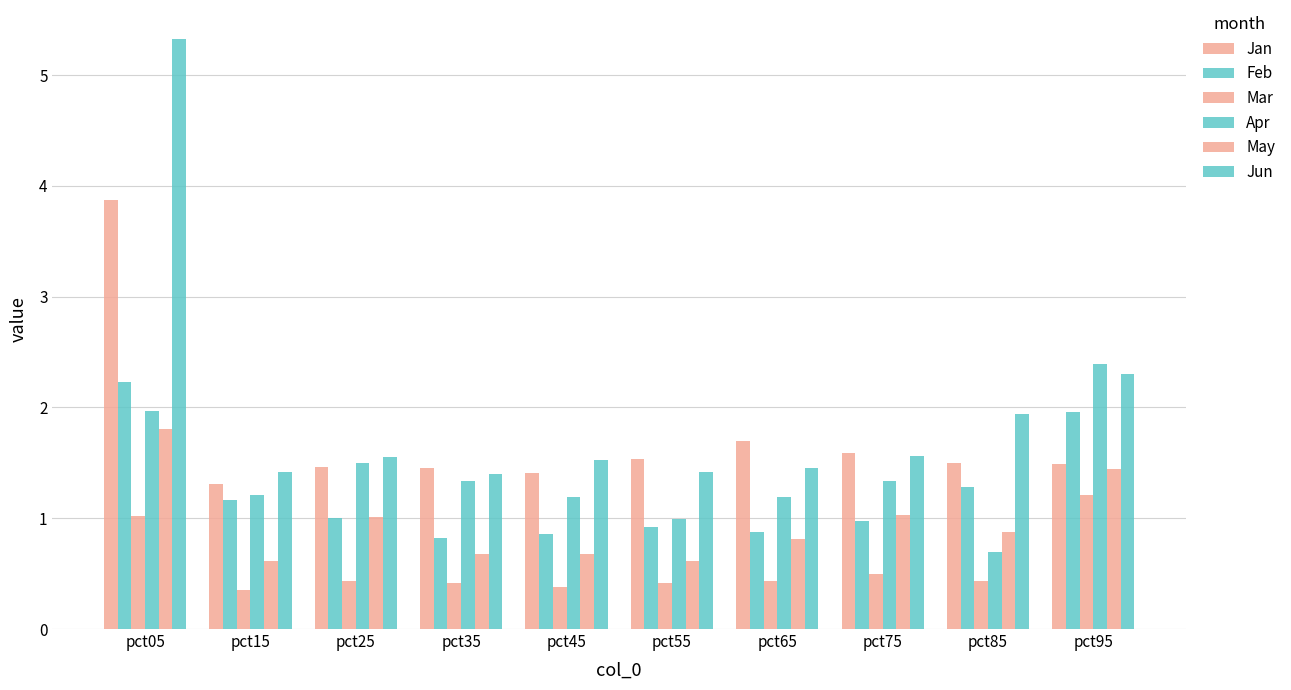

How many groups of bars are there?

10